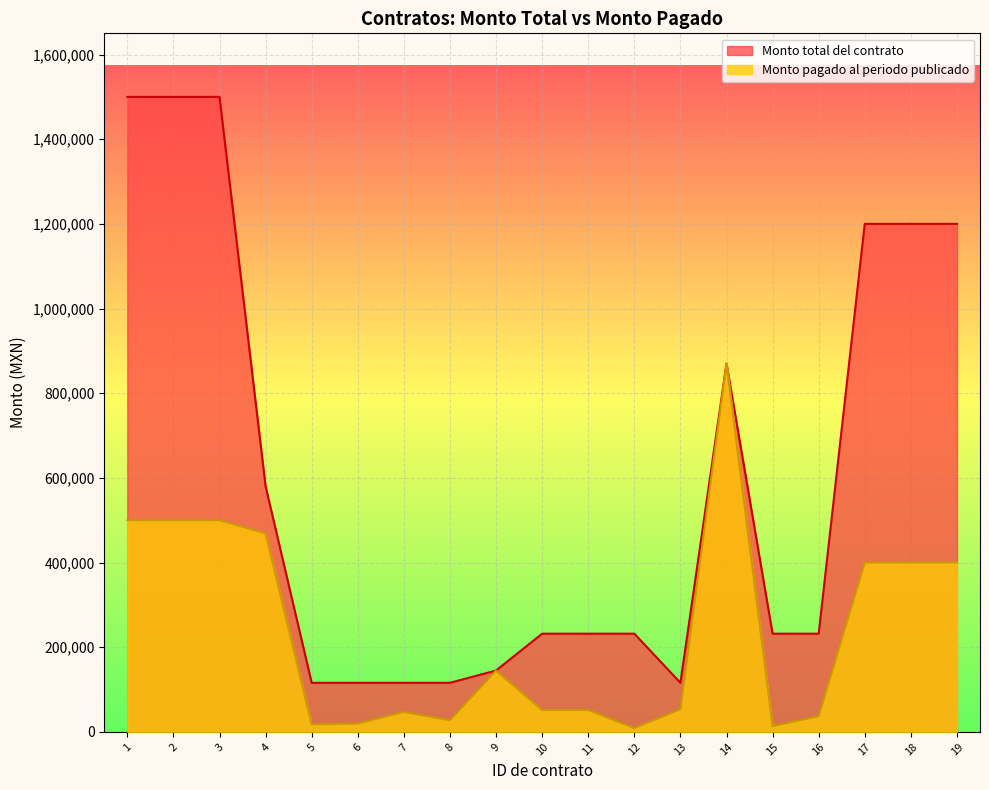

What is the difference between the second highest and minimum values in the Monto pagado al periodo publicado series?

490952